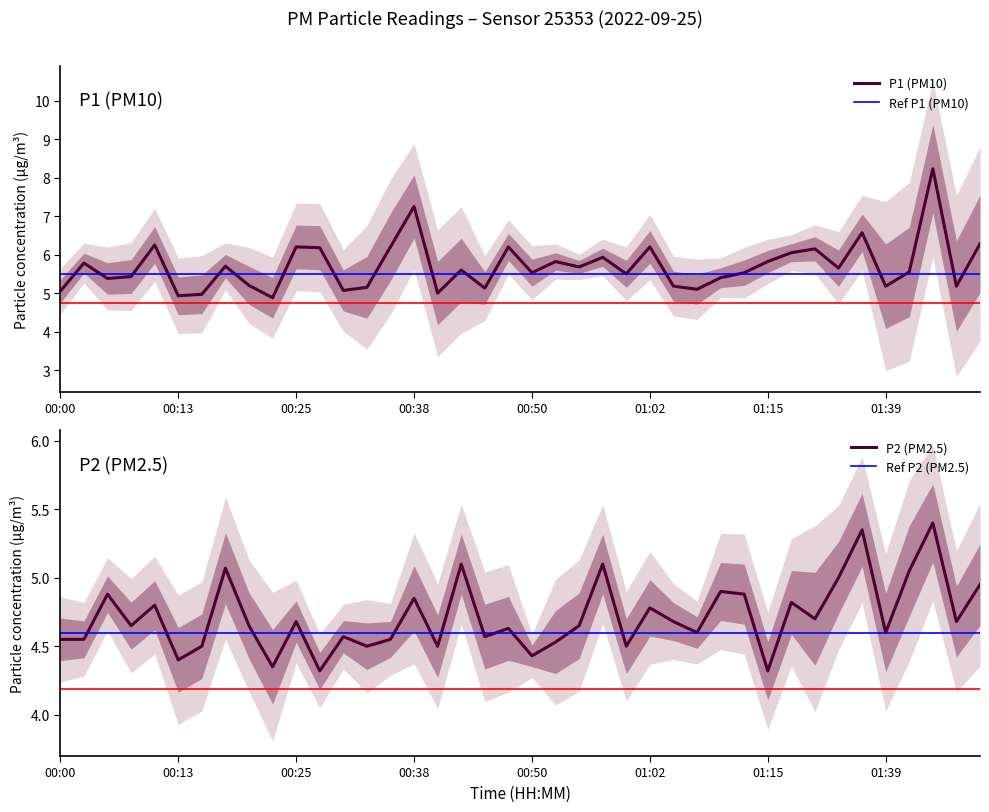

What is the label of the 32nd point from the right?

00:21